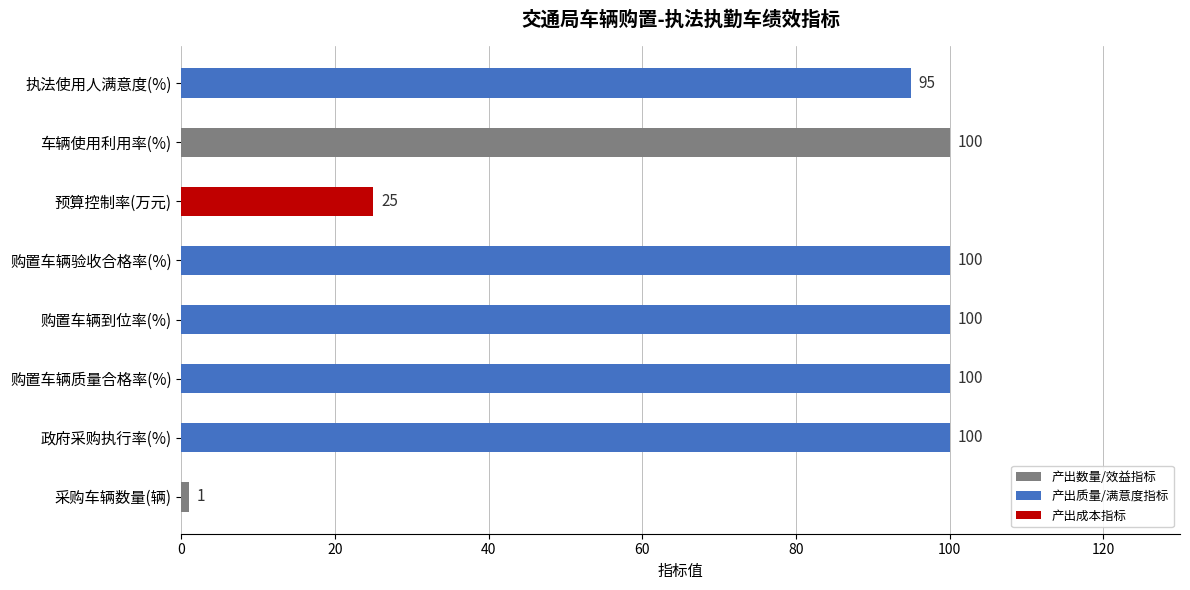

Approximately how many times larger is the value at 预算控制率(万元) compared to 执法使用人满意度(%)?

0.3